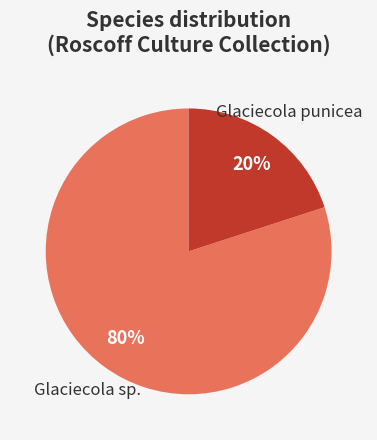

Does any single category account for the majority?

Yes